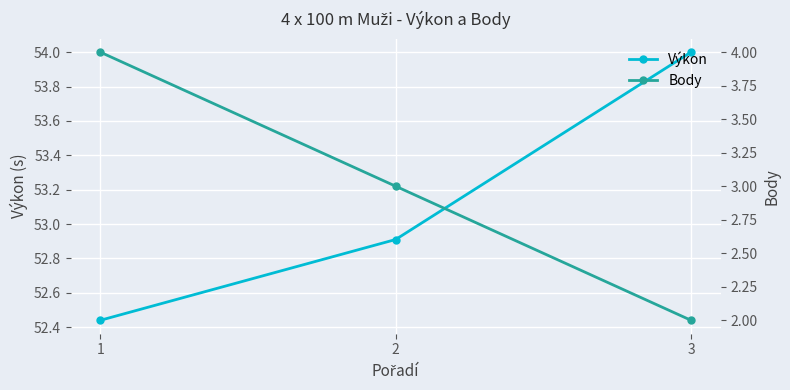

What is the maximum value for Body?

4.0